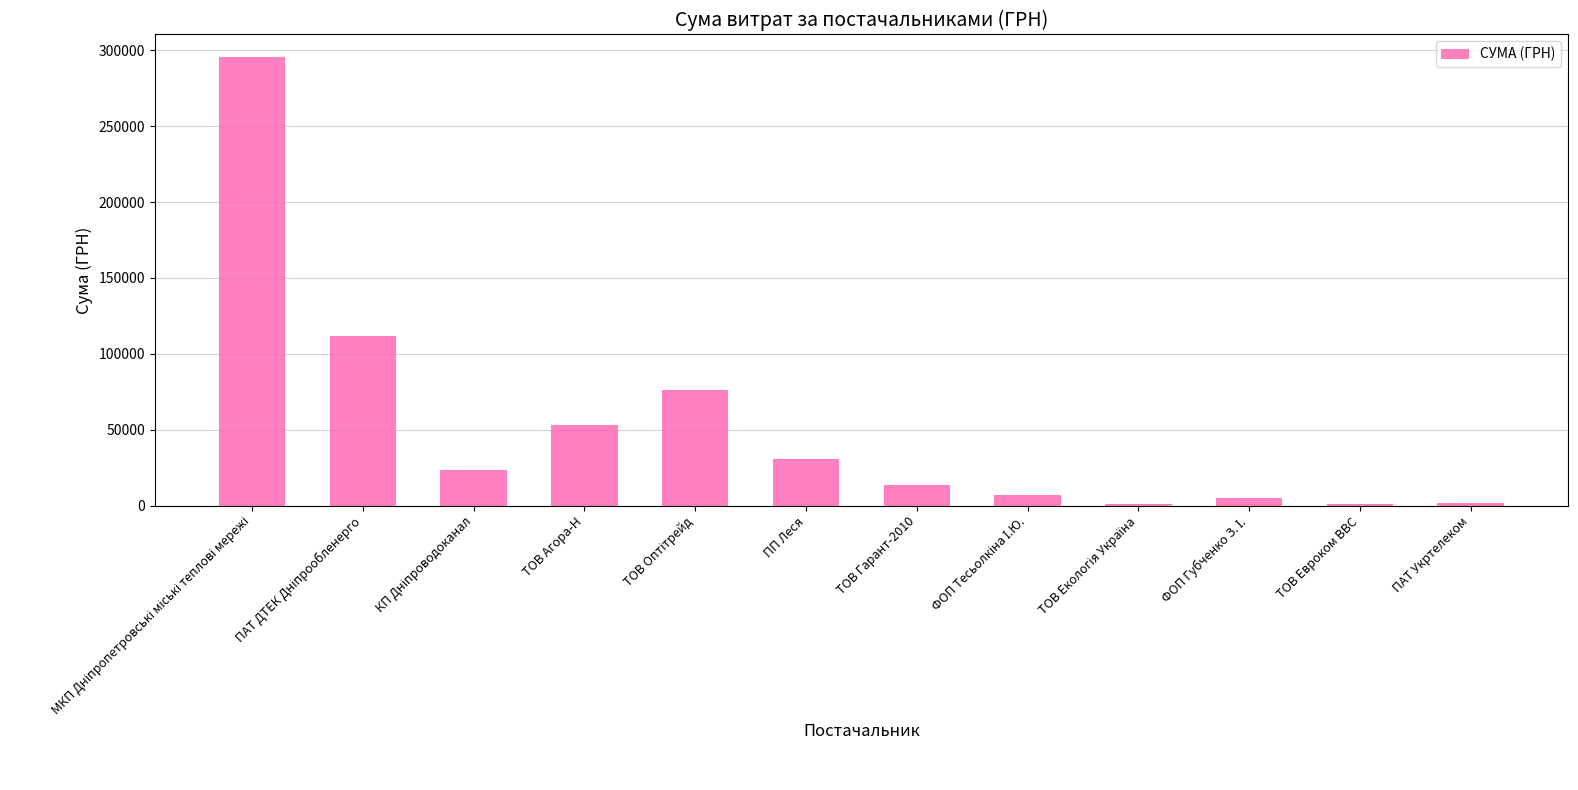

What is the sum of all values?

620324.3